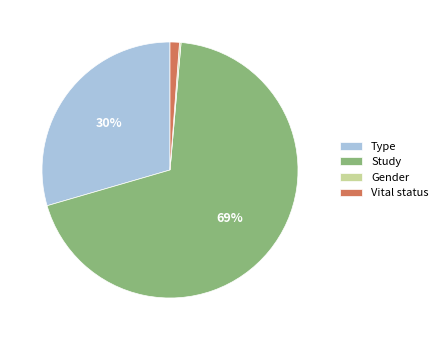

To the nearest percent, what is the average slice percentage?

25%